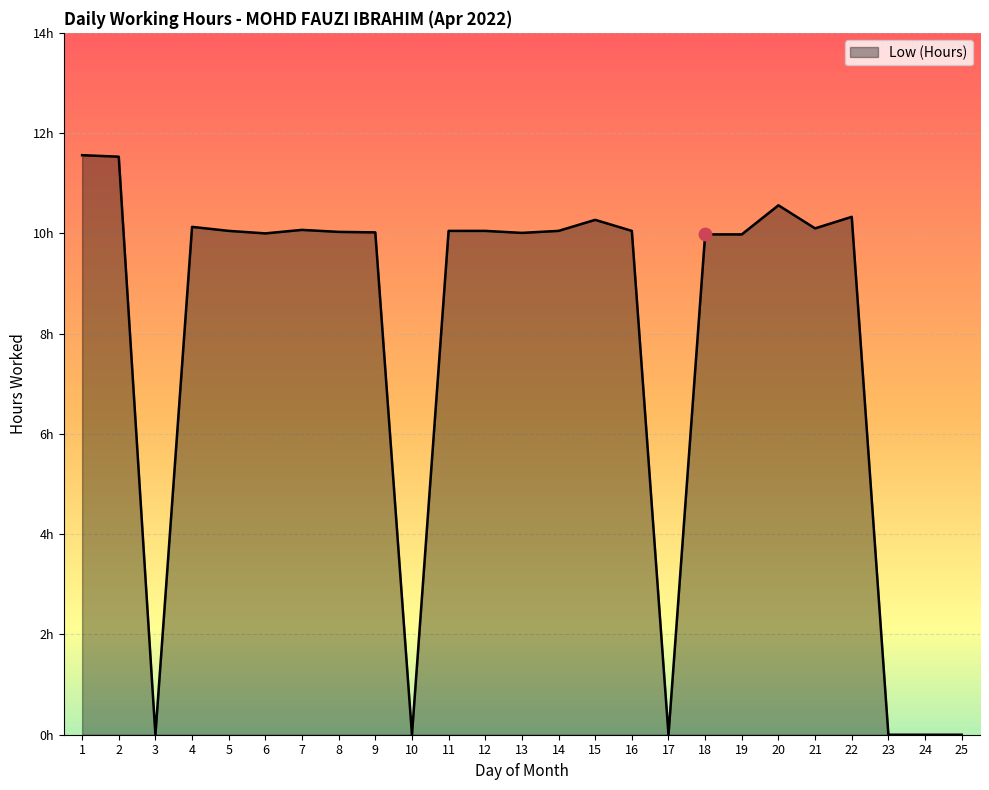

Is this an area chart (filled region under the line)?

Yes